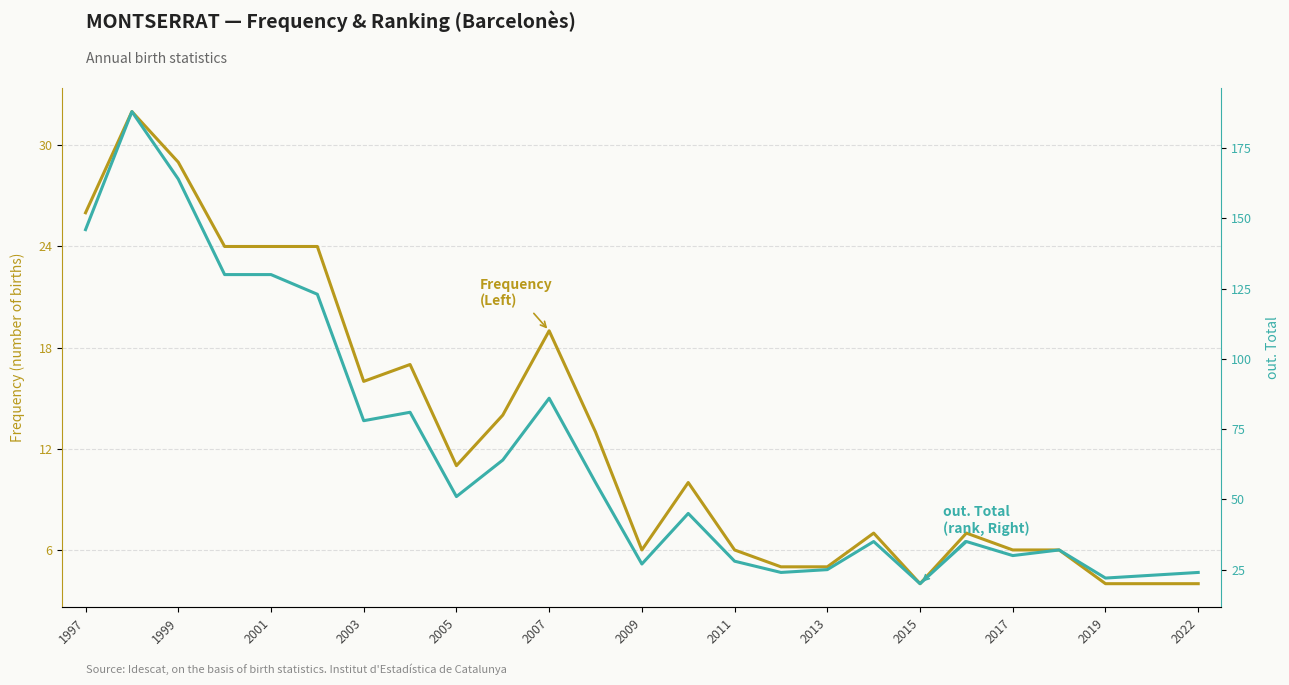

True or false: Frequency and out. Total (rank out of total) cross at least once.

False